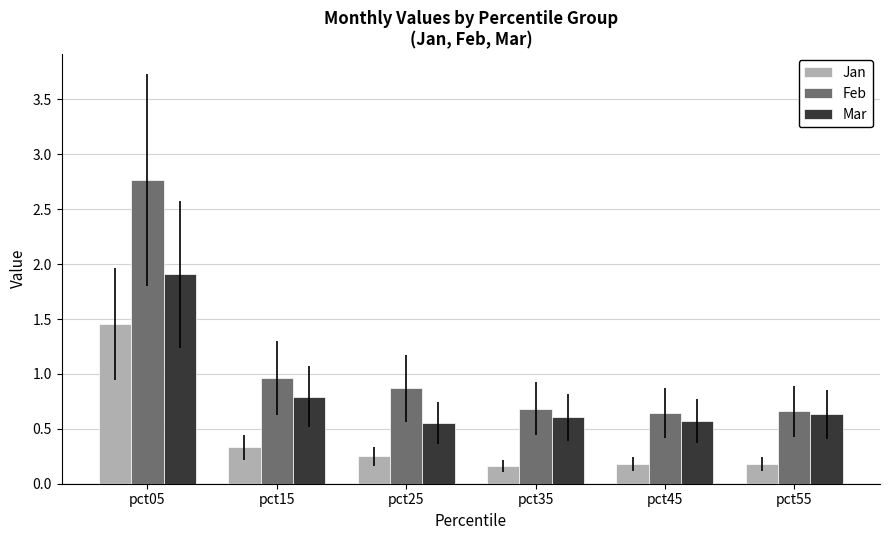

Rank the series by their maximum value, from lowest to highest.

Jan, Mar, Feb